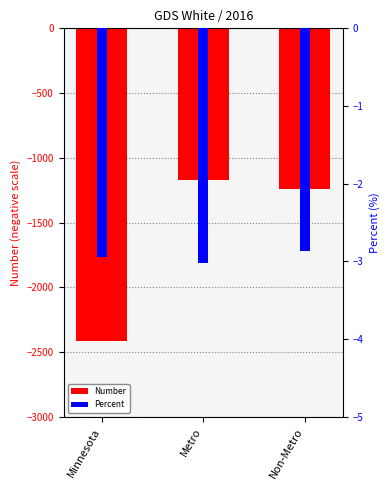

Is it true that Number equals -476.3 at Non-Metro?

False